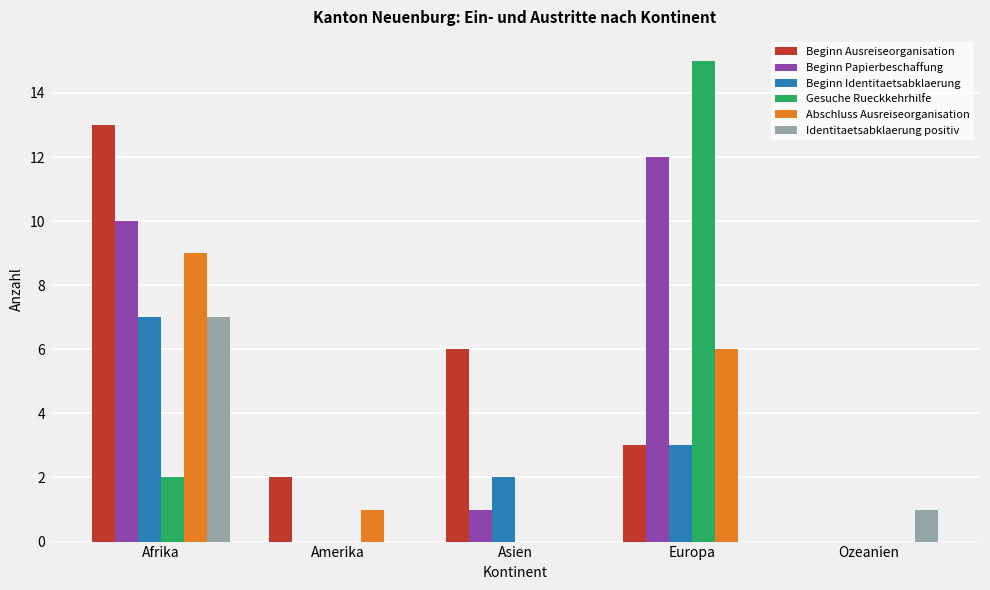

At which category is the sum across all series the highest?

Afrika